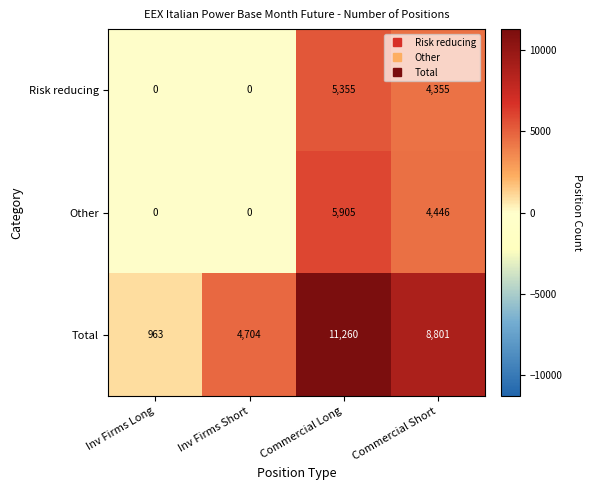

Between Inv Firms Long and Inv Firms Short, which series saw the biggest shift?

Total